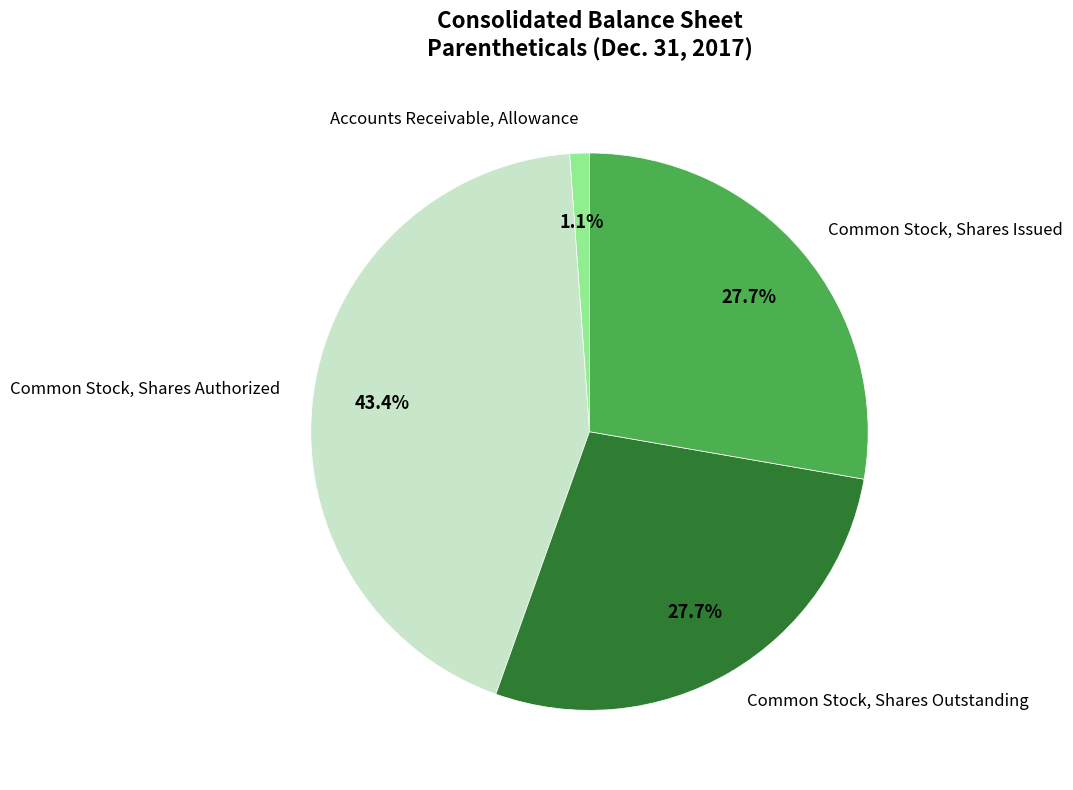

To the nearest percent, what portion does Common Stock, Shares Issued represent?

28%